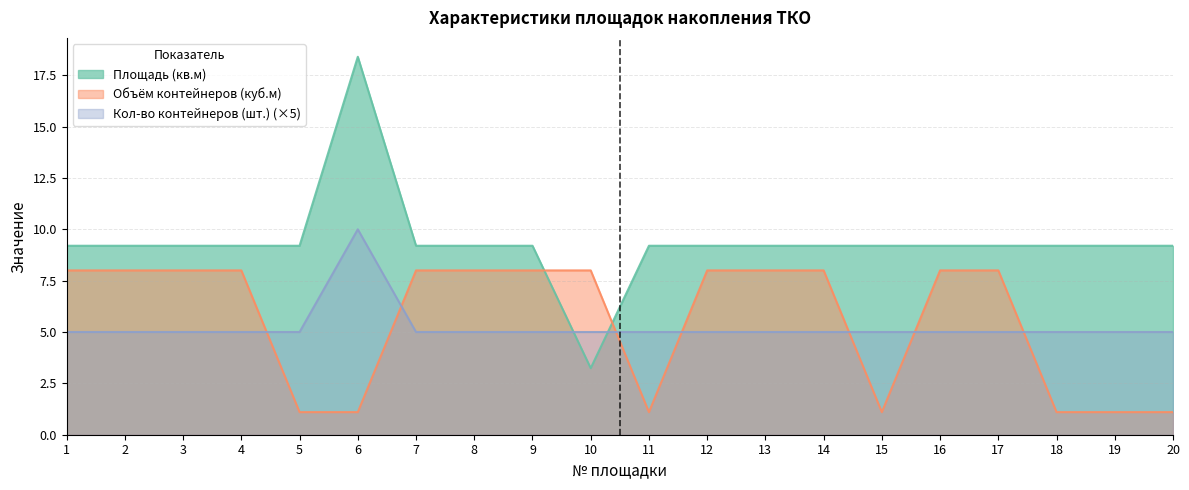

Which series ends up on top after the final intersection of Объём контейнеров (куб.м) and Кол-во контейнеров (шт.)?

Кол-во контейнеров (шт.)